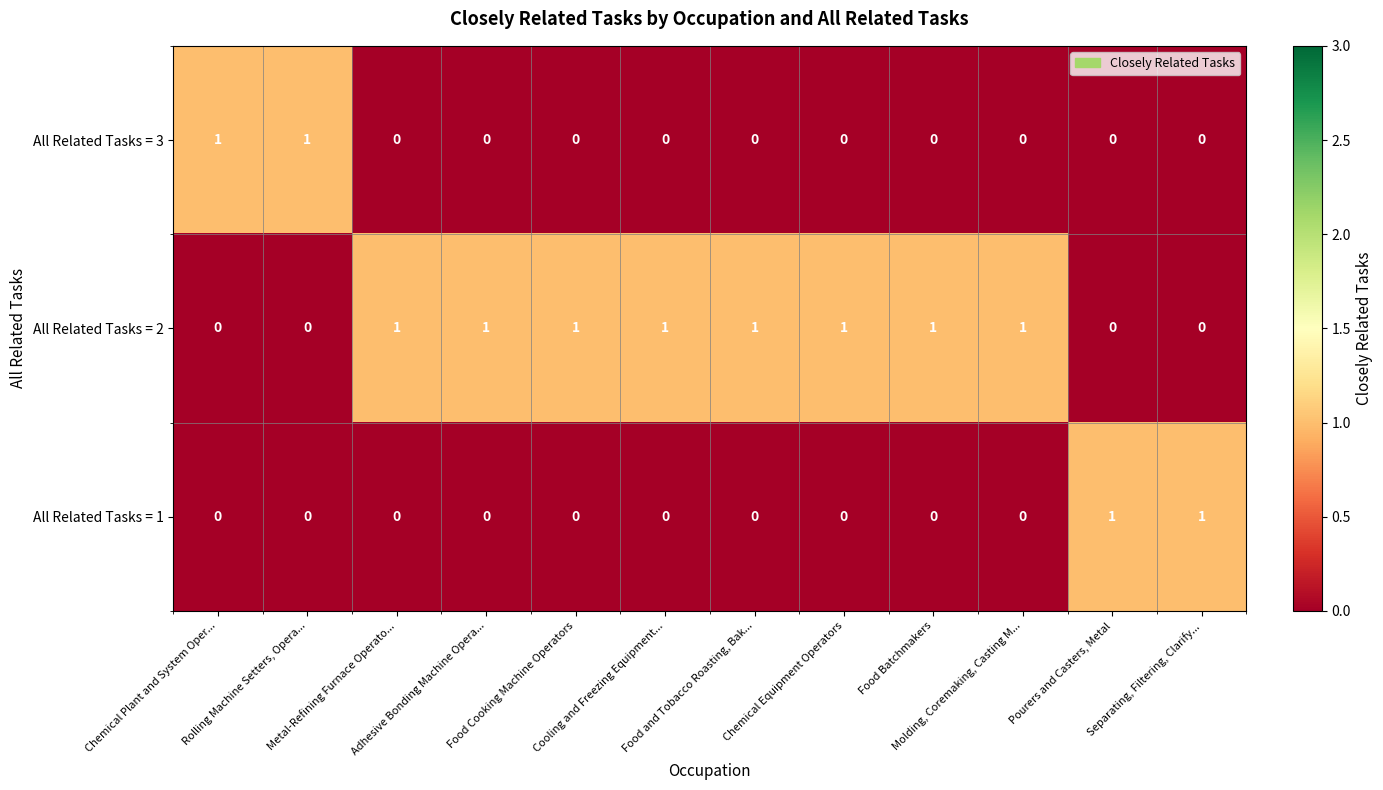

Which series has the largest total across all categories?

All Related Tasks = 2